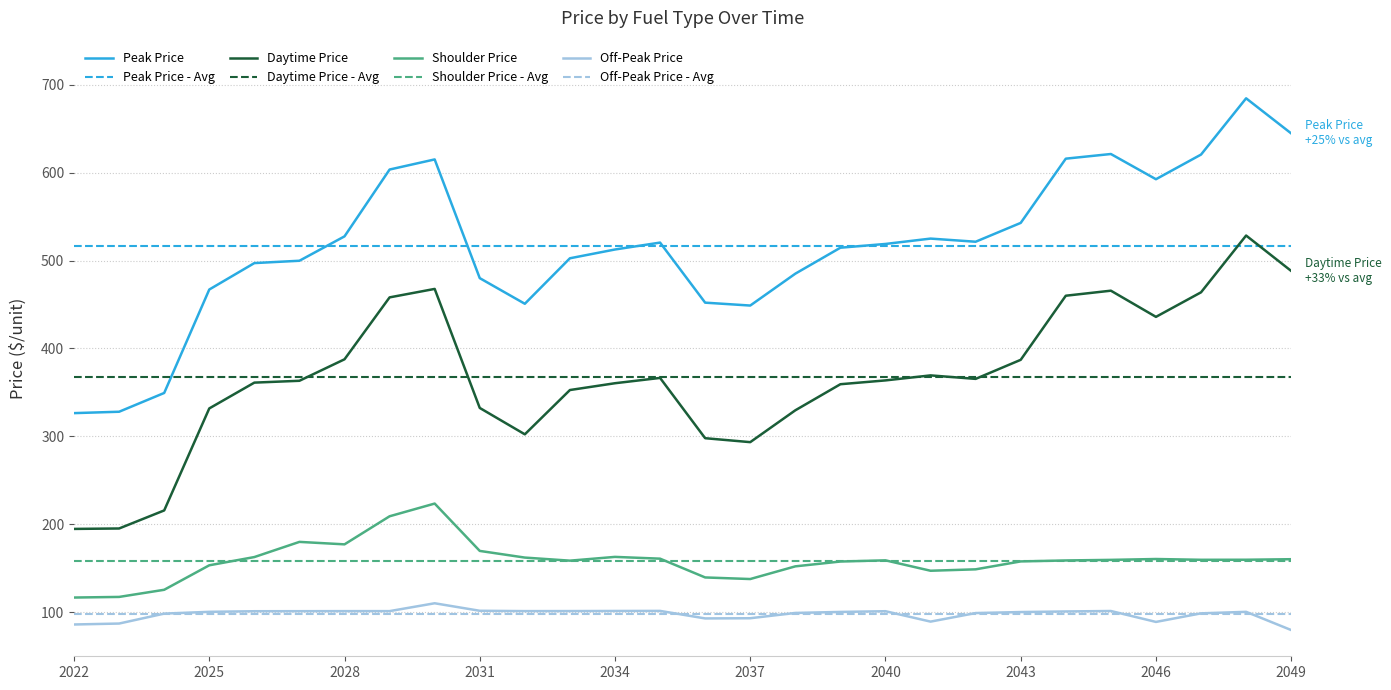

True or false: pk_p has a value of 238.7 at 2036.

False